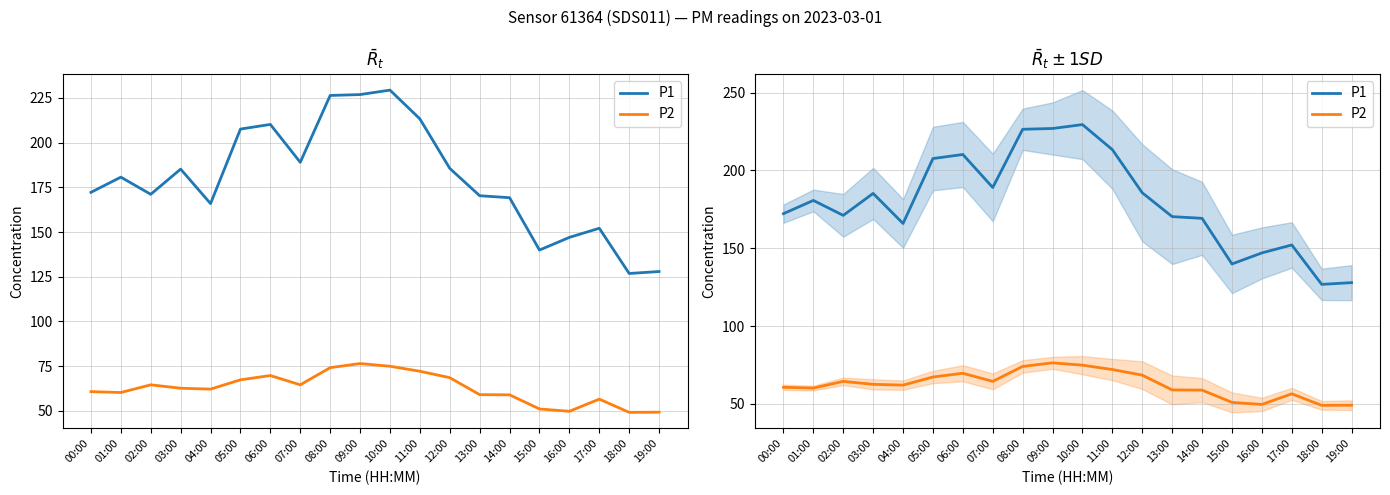

Is this an area chart (filled region under the line)?

No